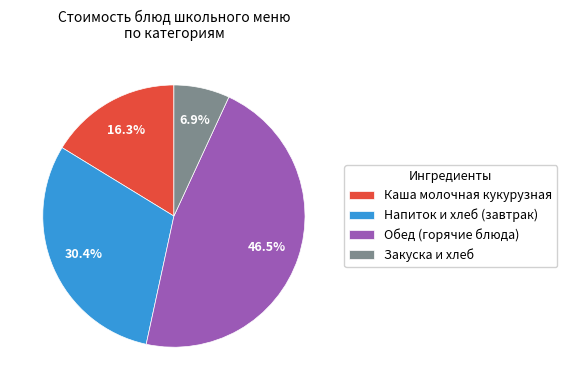

Rank the categories by value from highest to lowest.

Обед (горячие блюда), Напиток и хлеб (завтрак), Каша молочная кукурузная, Закуска и хлеб